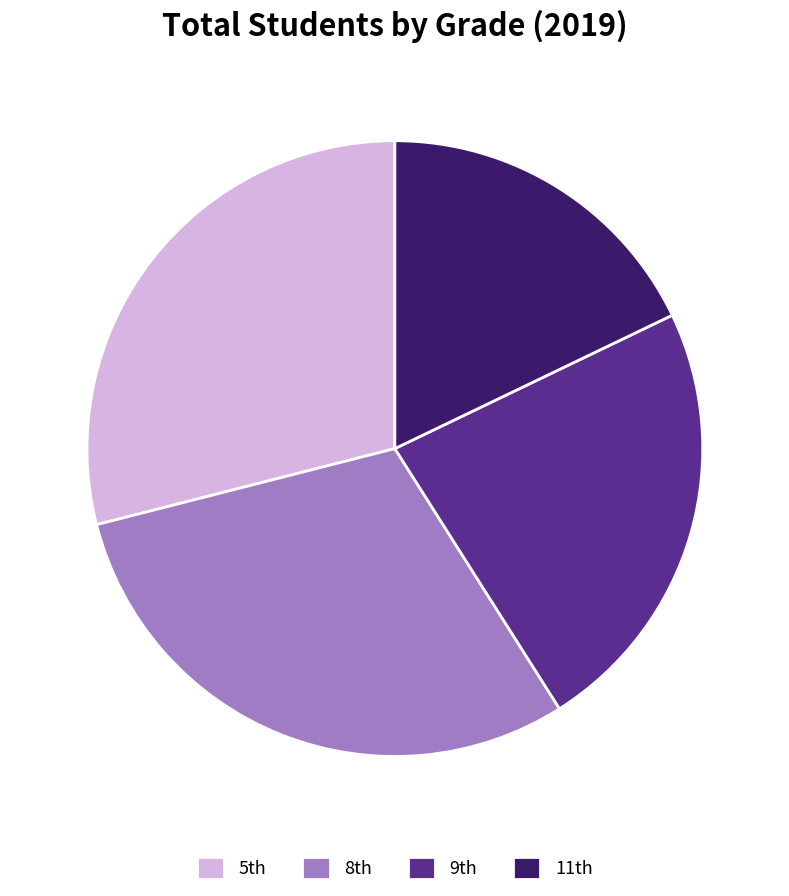

How many slices are in this pie chart?

4